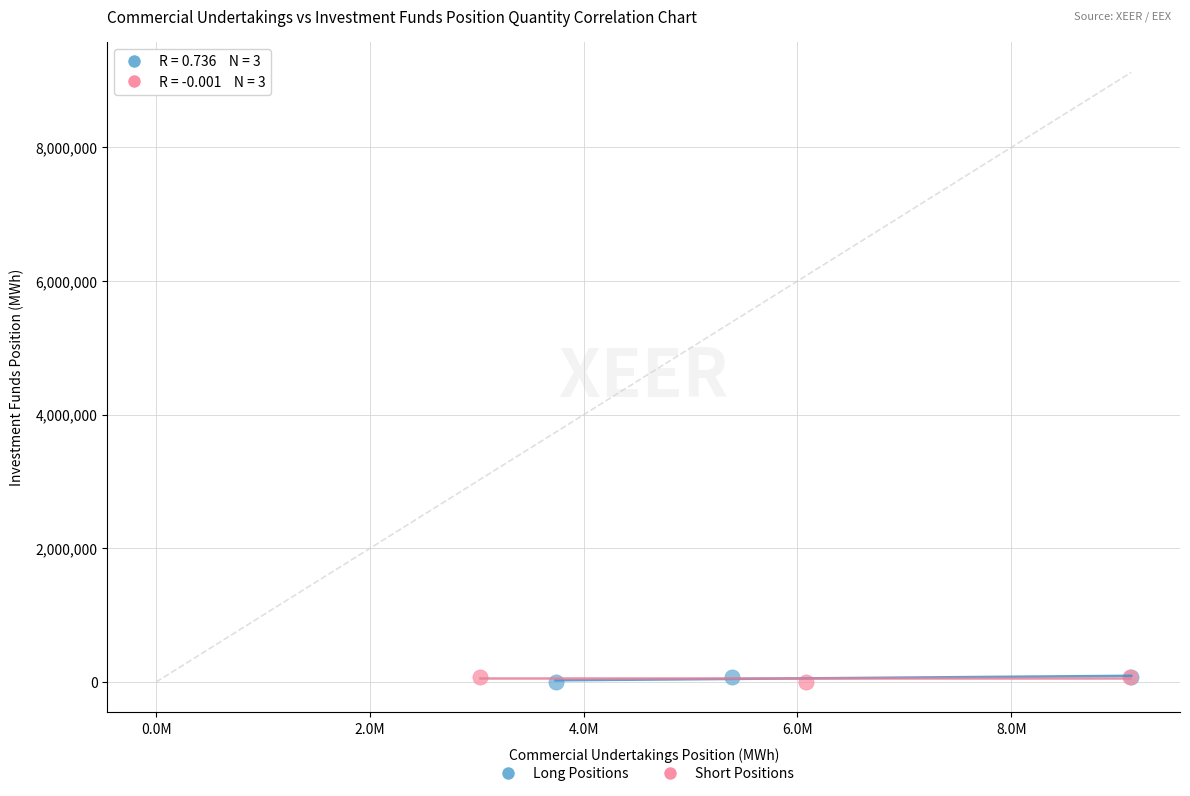

Which series has the largest Y range (max minus min)?

Long Positions